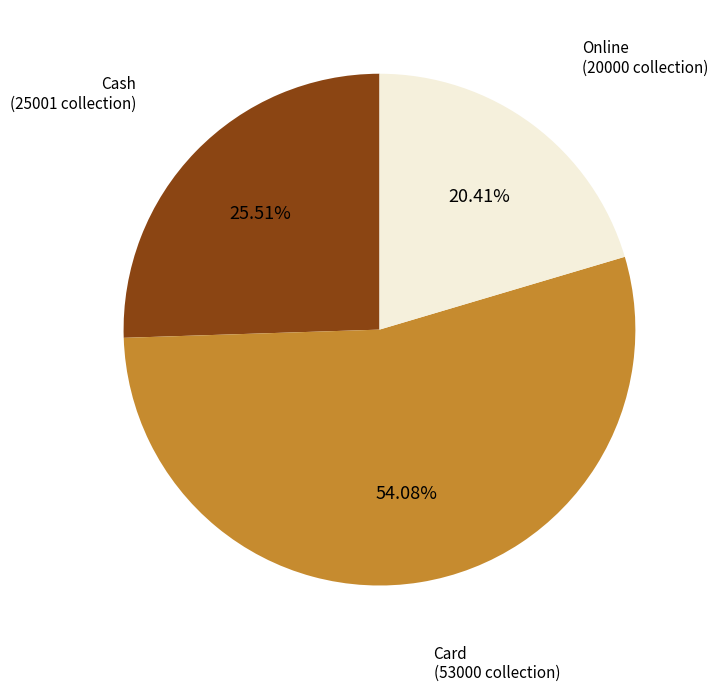

Is there any slice that represents more than half of the pie?

Yes